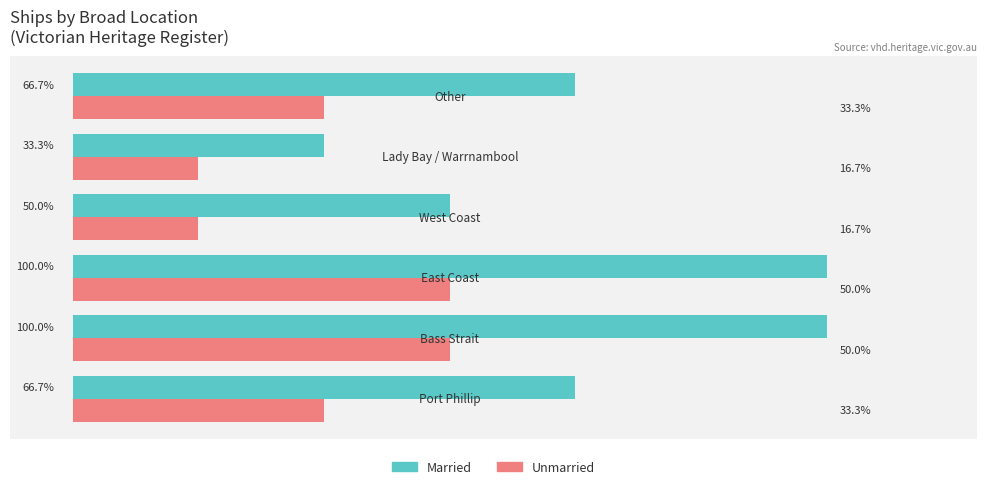

What are all the series names shown in the legend?

Married, Unmarried